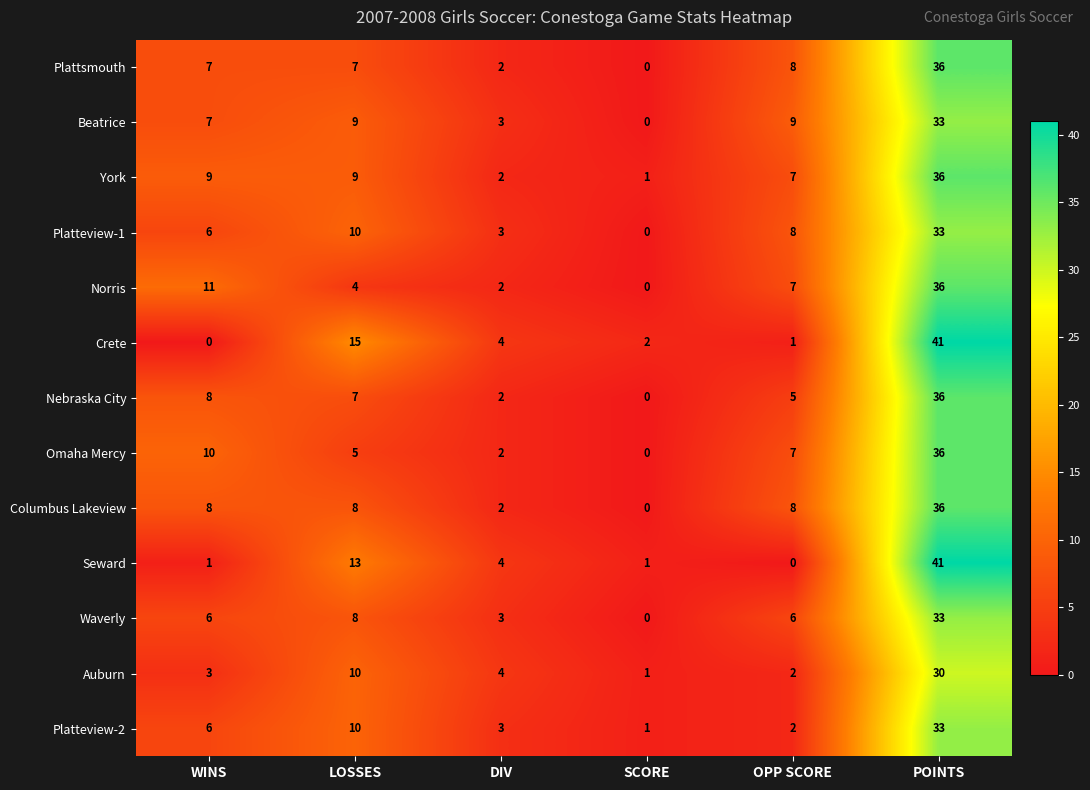

Which series has the largest total across all categories?

York